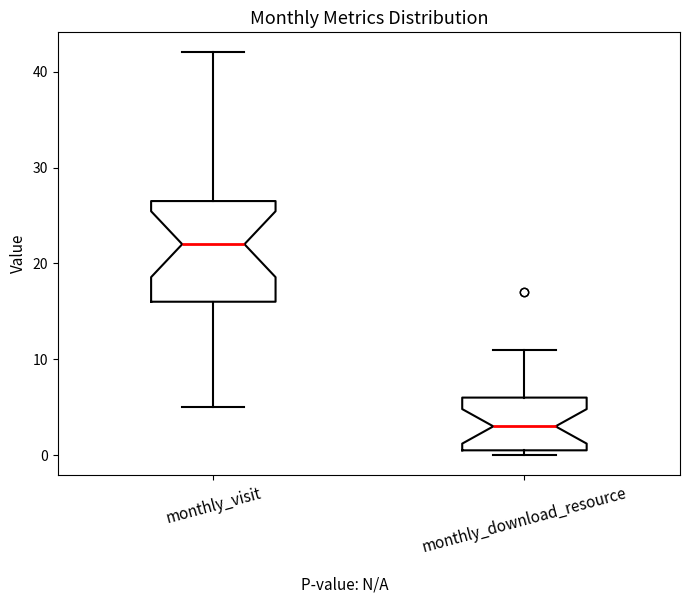

Which box has the highest median line?

monthly_visit